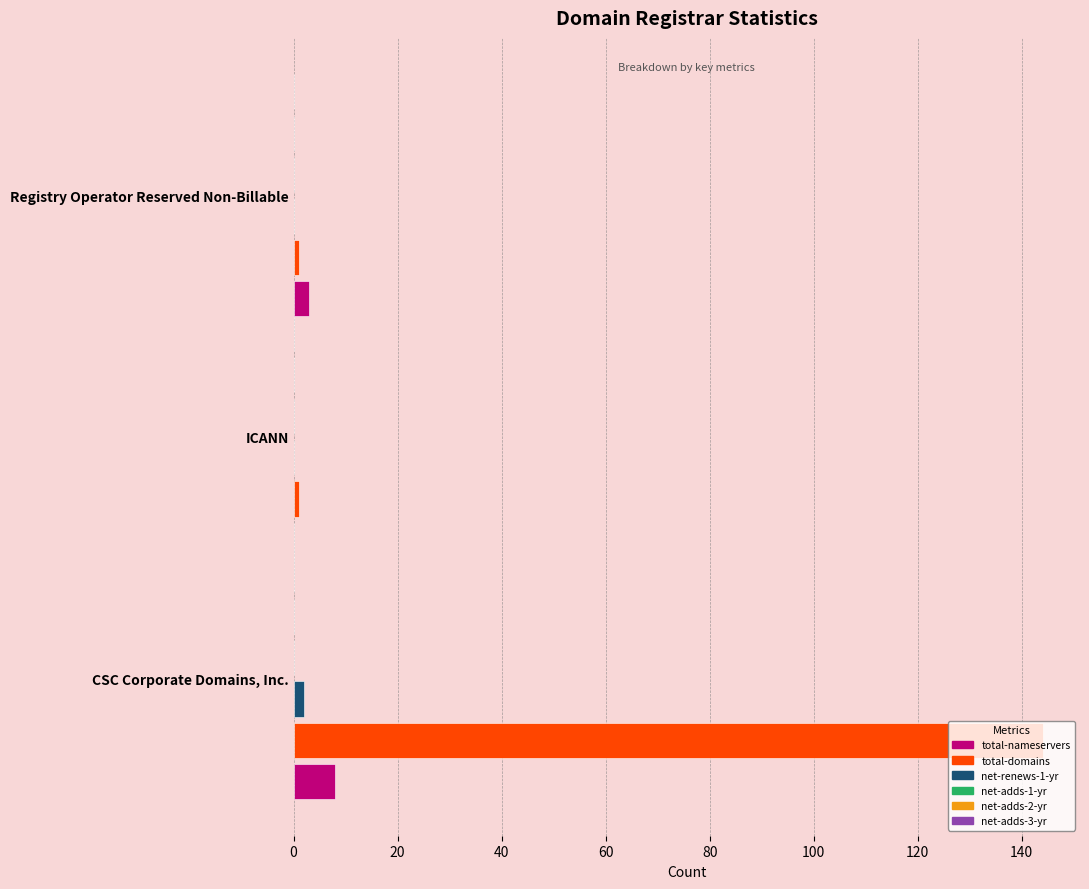

What is the maximum value shown in the chart?

144